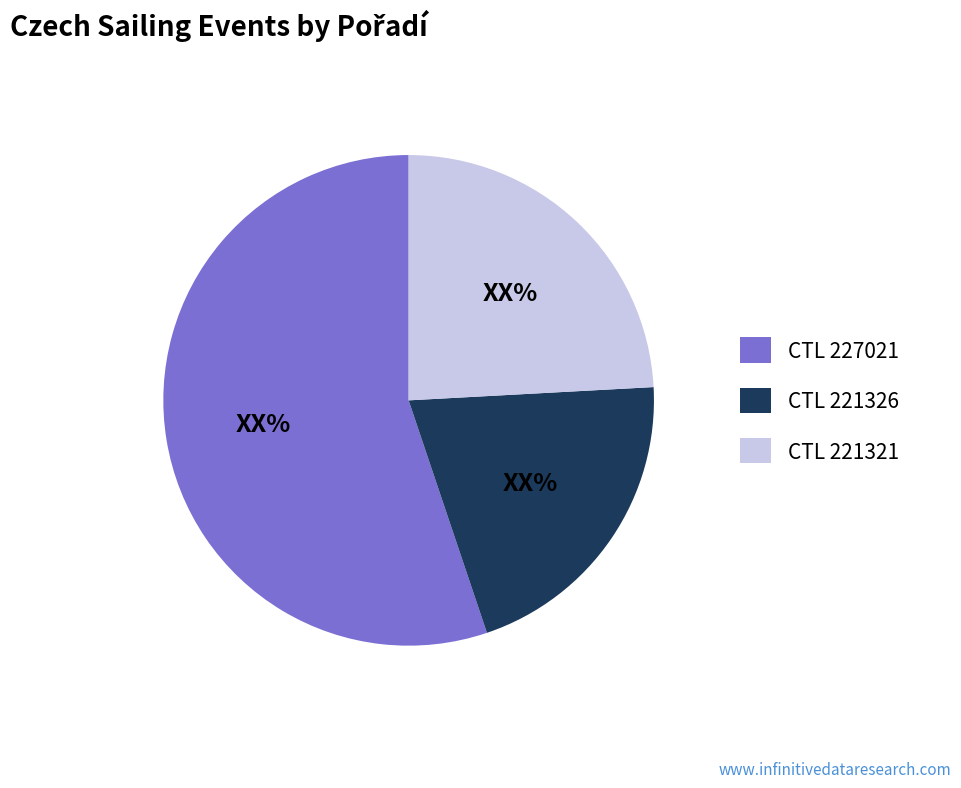

Approximately how many times larger is the value at CTL 221326 compared to CTL 227021?

0.4